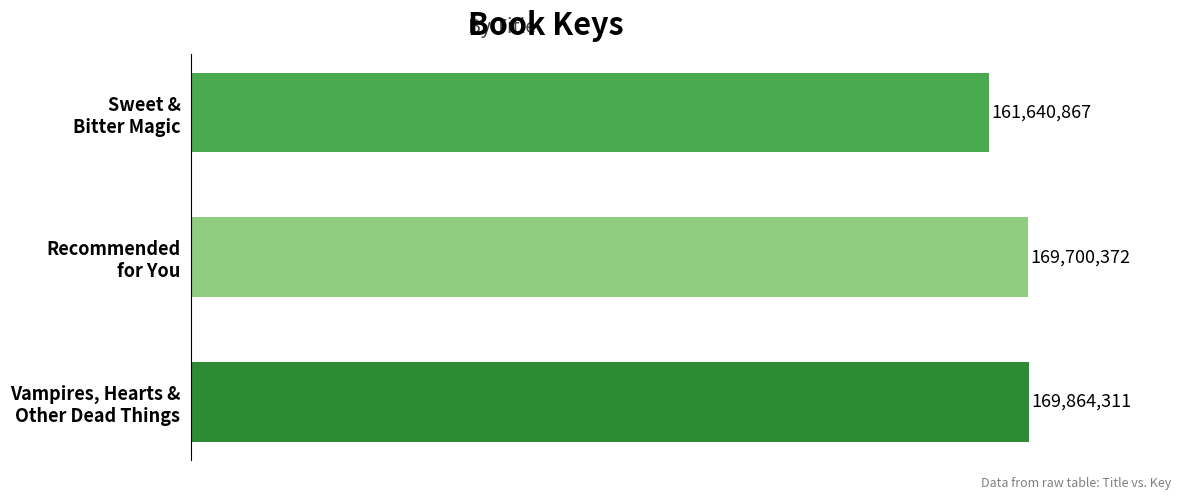

Does the chart contain any negative values?

No